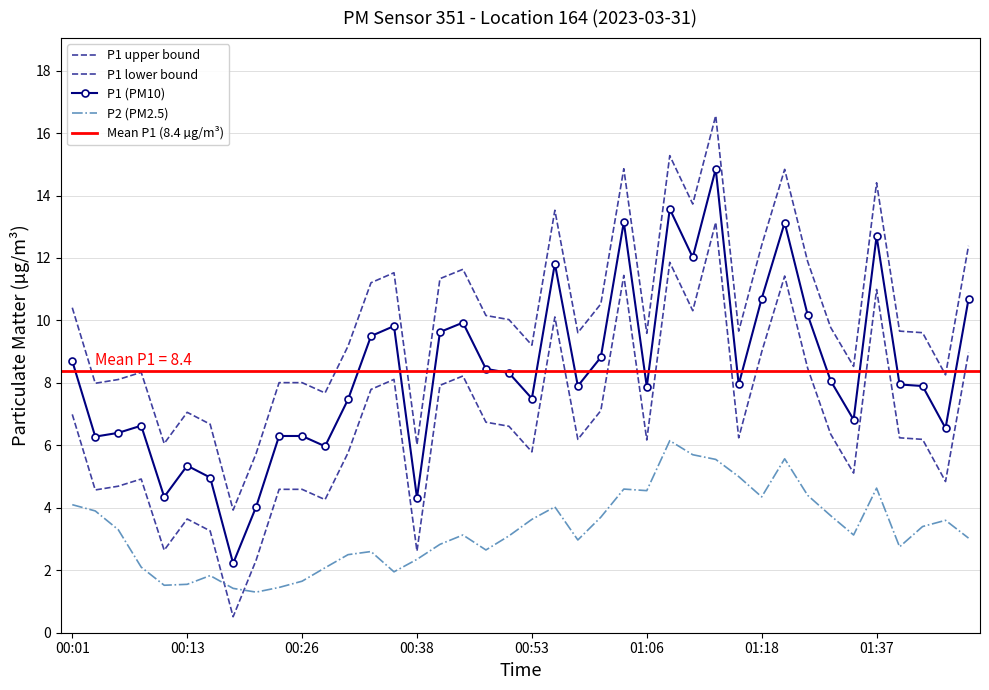

True or false: P2 and P1 cross at least once.

False